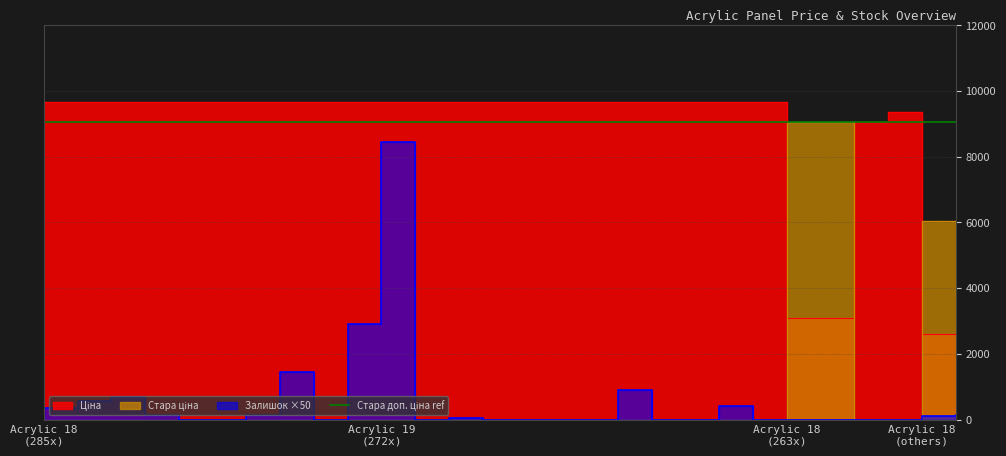

In Залишок, how many points are higher than both neighbors (excluding endpoints)?

6